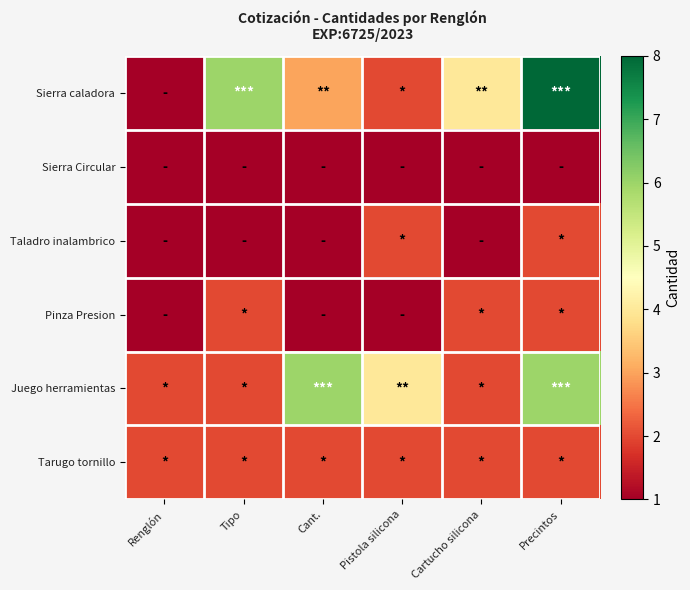

What is the maximum value shown in the chart?

8